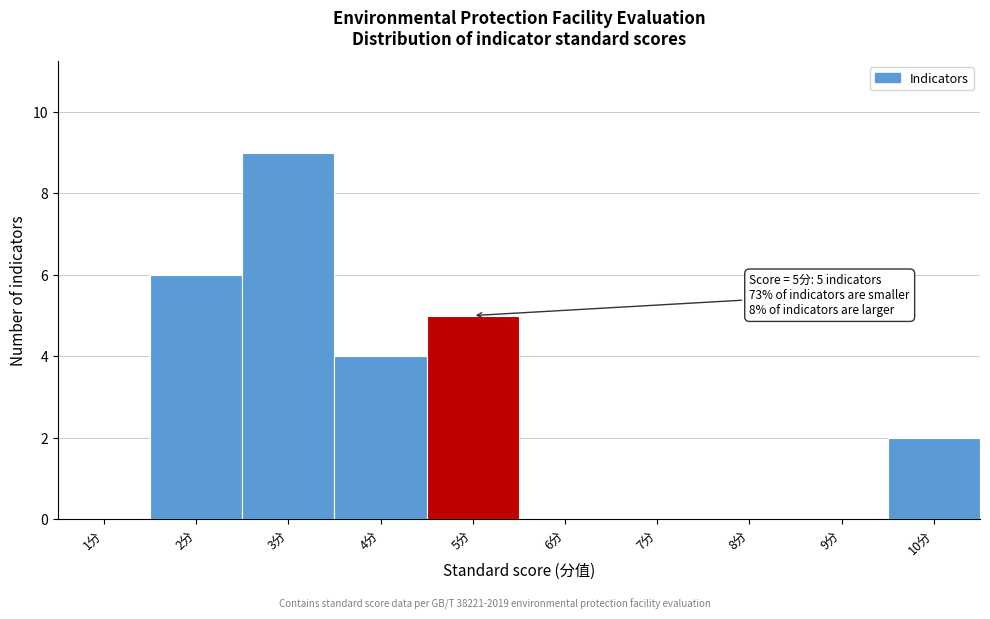

Reading left to right, list all the values displayed in this chart.

1分=0	2分=6	3分=9	4分=4	5分=5	6分=0	7分=0	8分=0	9分=0	10分=2